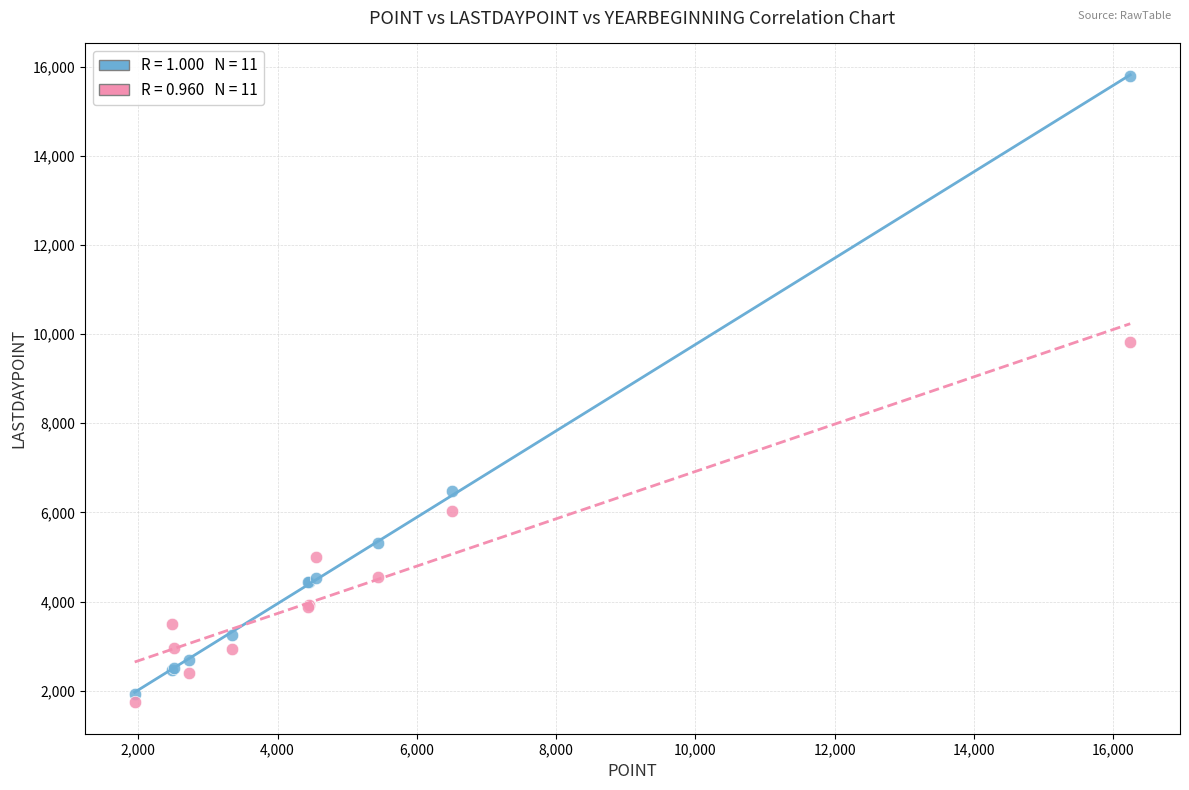

Across all series, what Y value is closest to 8759?

9816.7